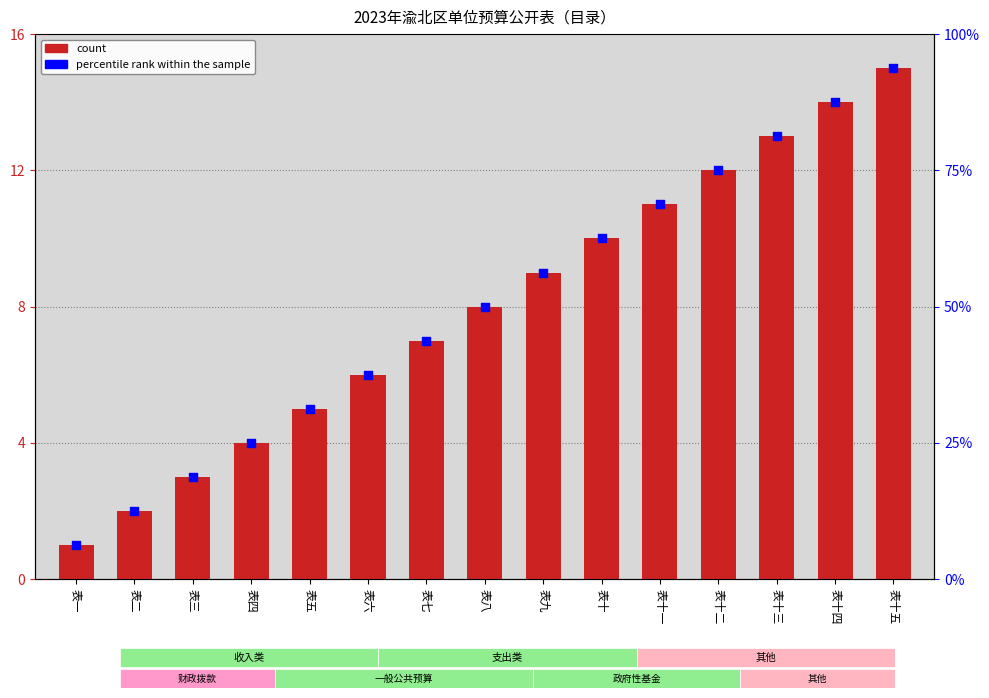

What are all the series names shown in the legend?

count, percentile rank within the sample